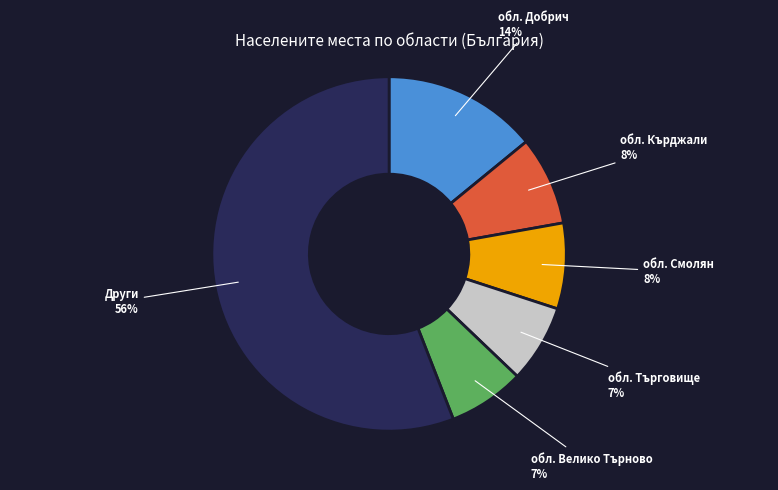

Does any single category account for the majority?

Yes